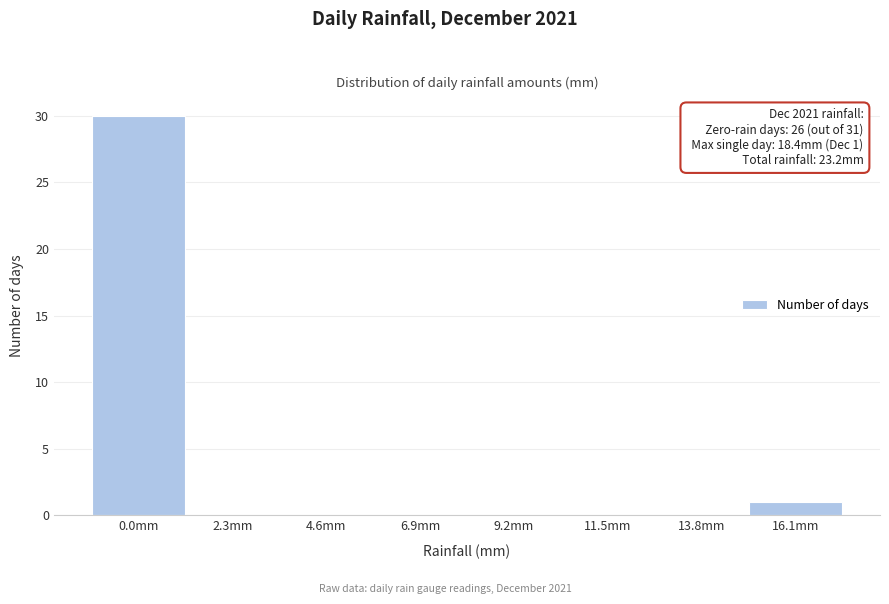

Reading left to right, extract all data points from this chart.

0.0mm=30	2.3mm=0	4.6mm=0	6.9mm=0	9.2mm=0	11.5mm=0	13.8mm=0	16.1mm=1